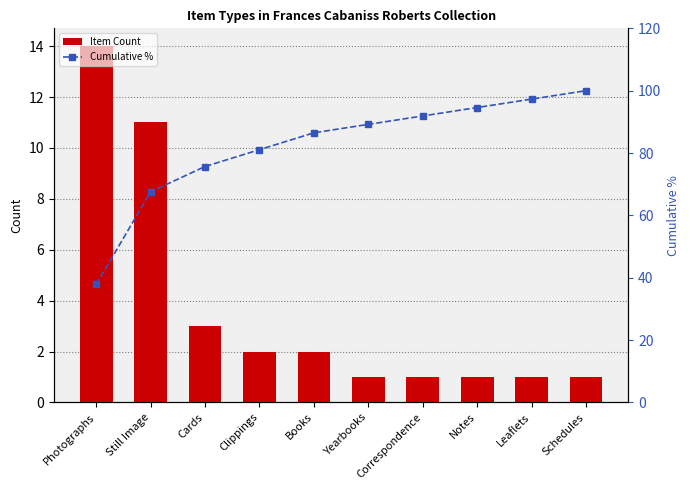

Rank the series by their average value, from lowest to highest.

Item Count, Cumulative %